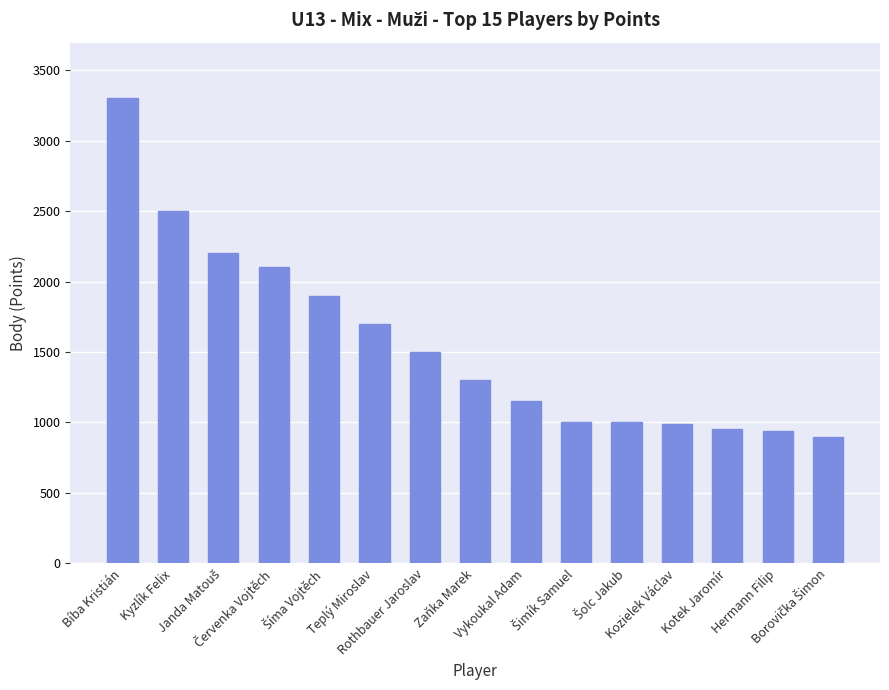

What is the difference between the maximum and second lowest values?

2360